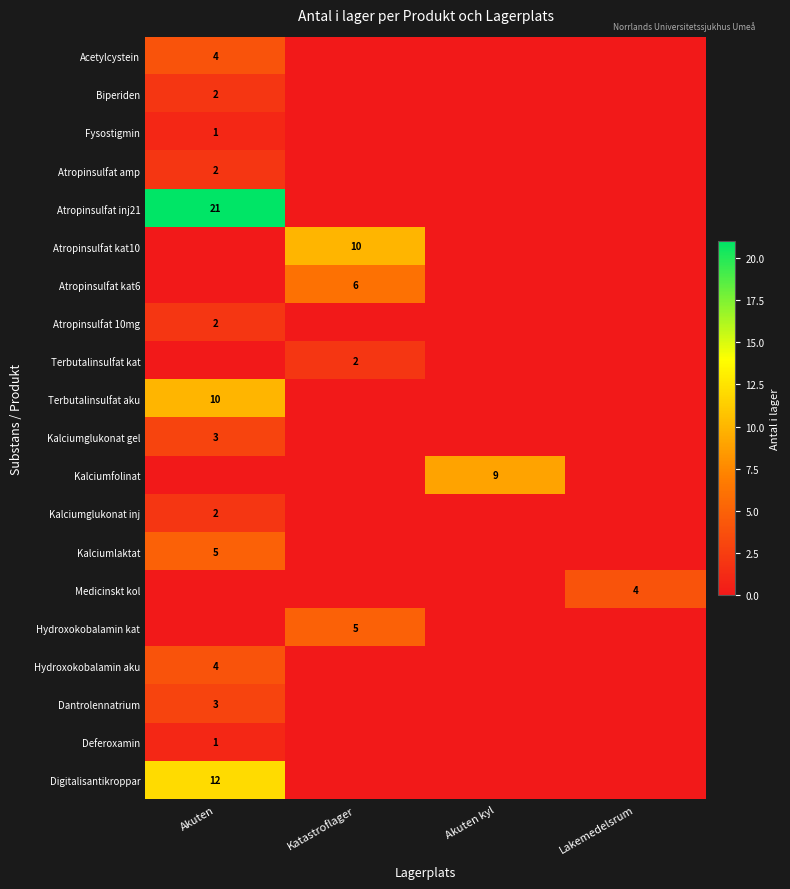

True or false: Atropinsulfat 10mg has a value of 0 at Lakemedelsrum.

True